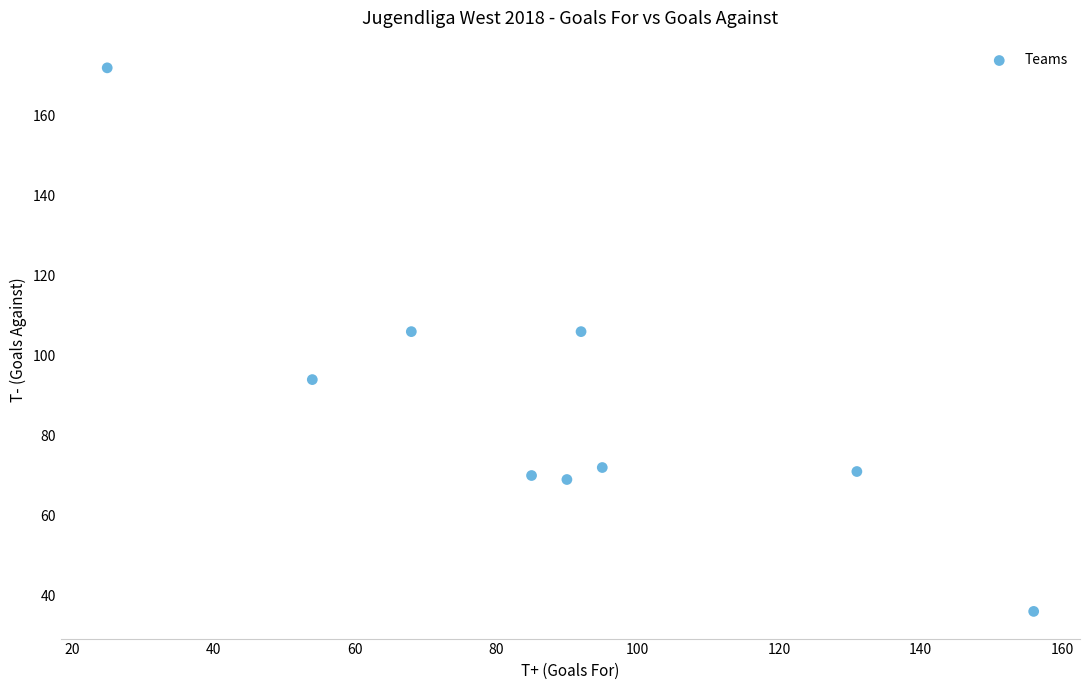

What is the average Y value?

88